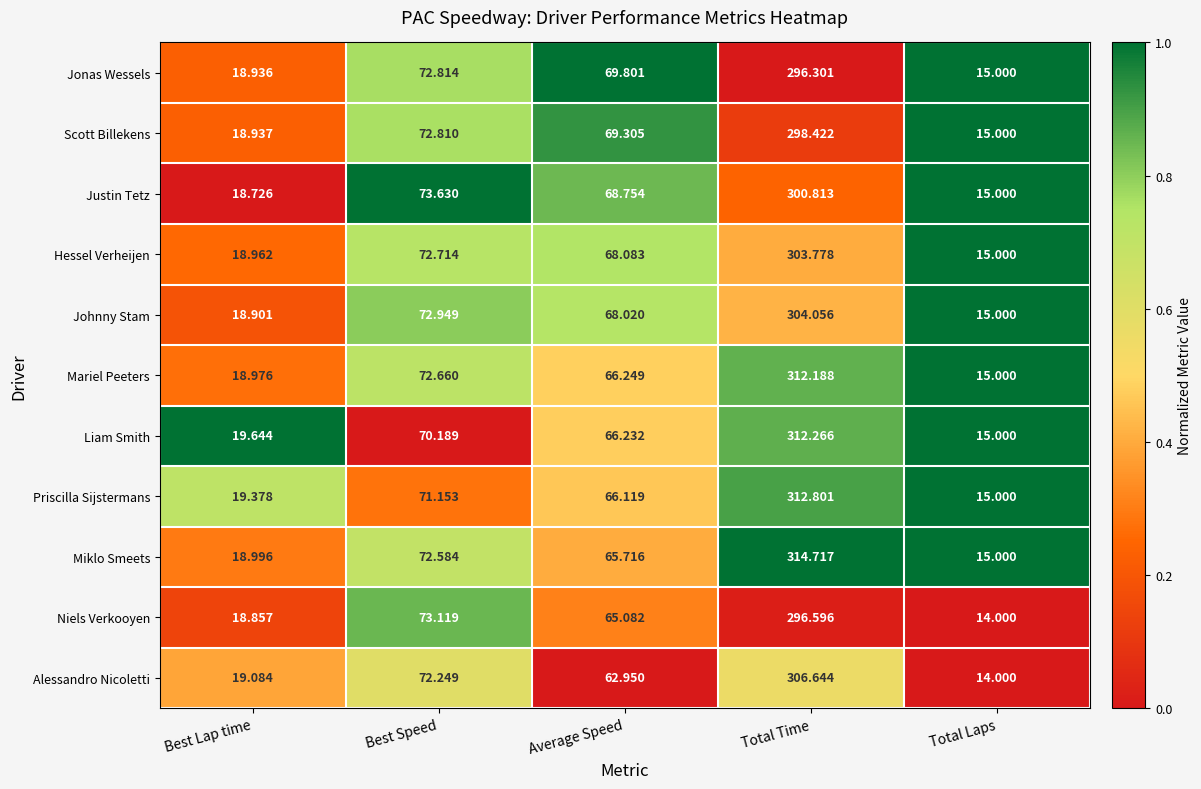

Which series has the widest spread of values?

Miklo Smeets